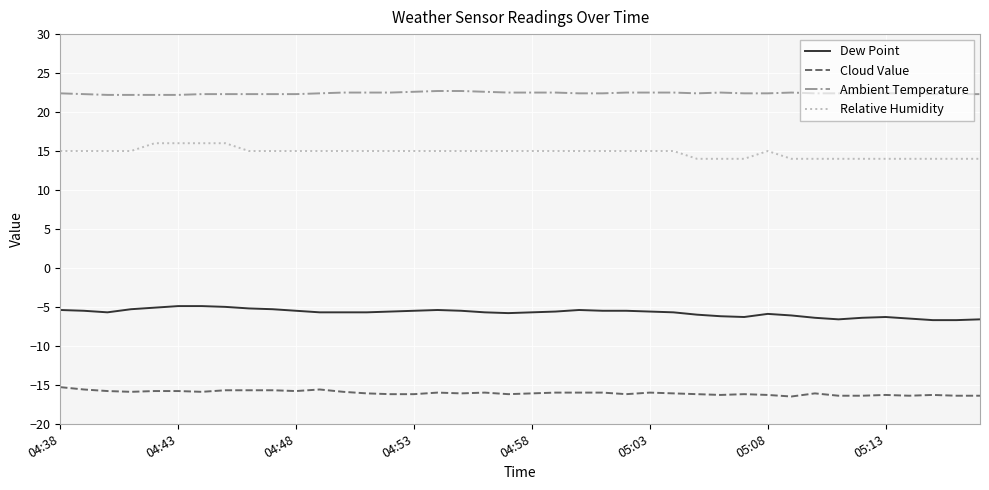

True or false: Relative Humidity and Dew Point intersect in this chart.

False